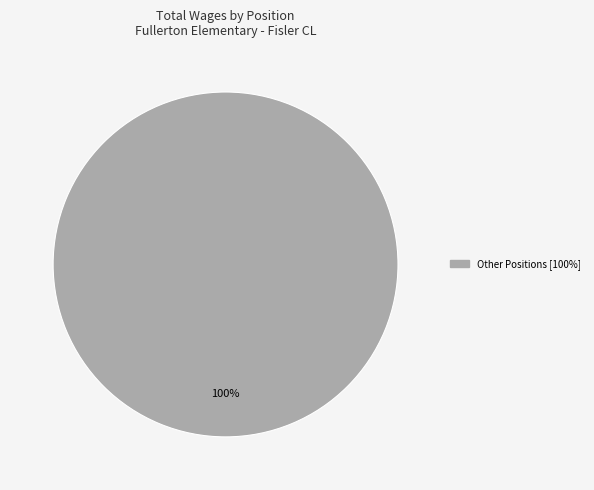

Count the number of slices in the pie.

1